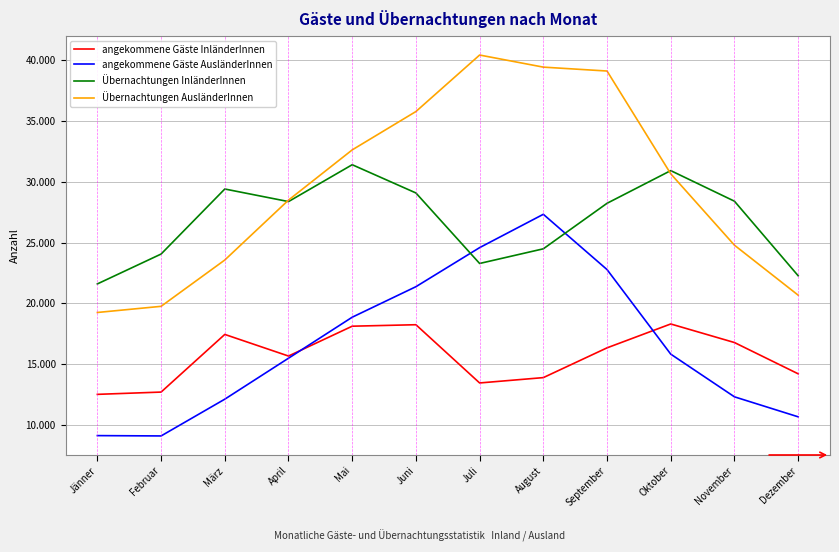

True or false: Übernachtungen InländerInnen and angekommene Gäste InländerInnen intersect in this chart.

False